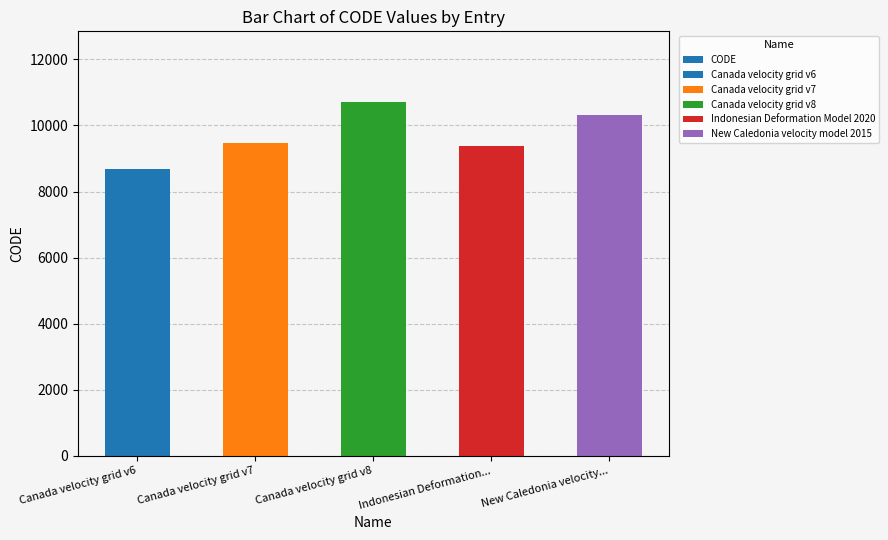

Which label corresponds to the smallest value in the chart?

Canada velocity grid v6